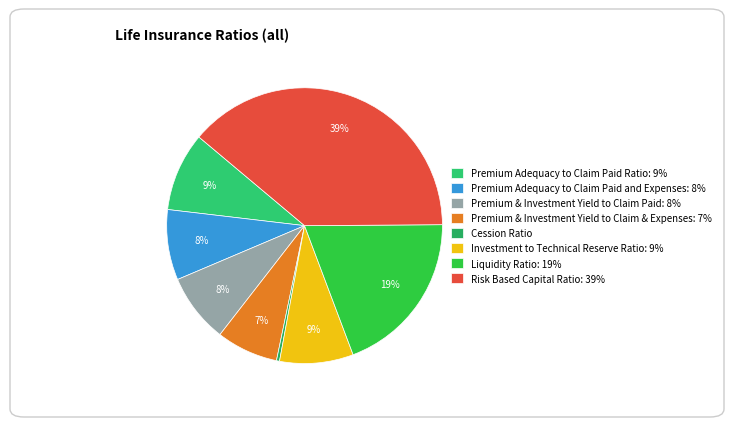

Which slice is the smallest?

Cession Ratio